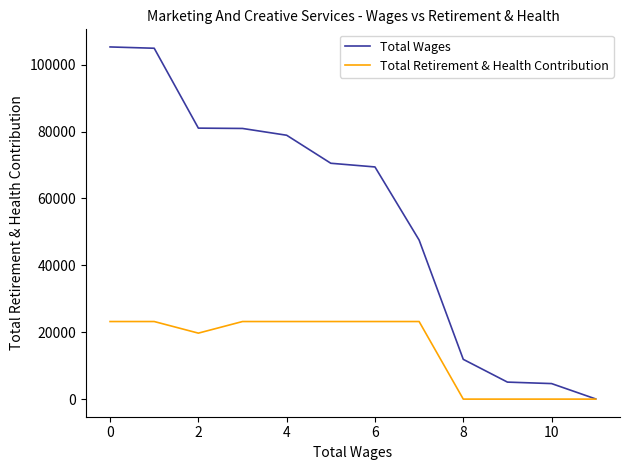

Rank the series by their average value, from highest to lowest.

Total Wages, Total Retirement & Health Contribution